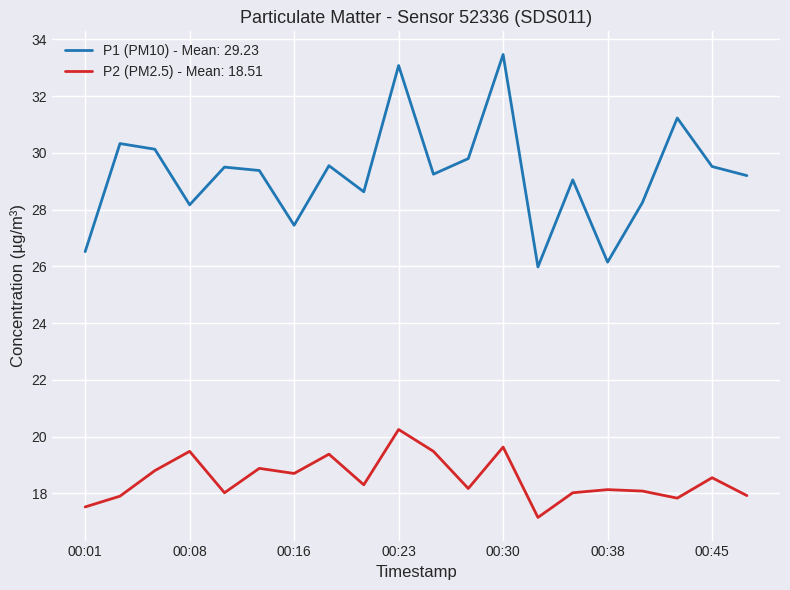

Count the number of data series in this chart.

2